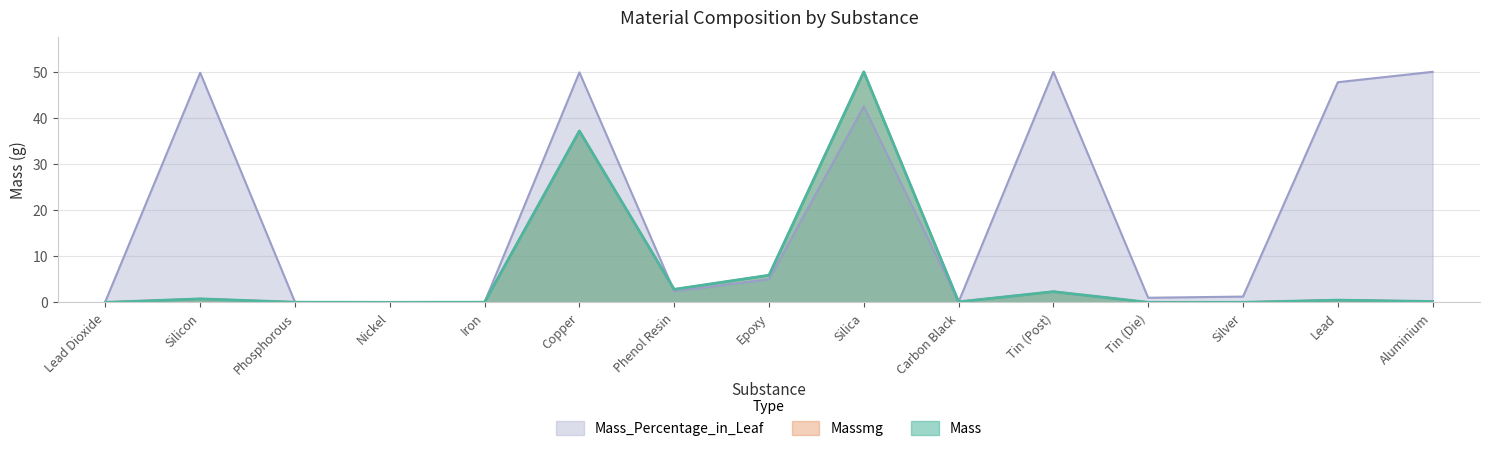

Rank the categories by Mass value from highest to lowest.

Silica, Copper, Epoxy, Phenol Resin, Tin (Post), Silicon, Lead, Aluminium, Carbon Black, Phosphorous, Iron, Silver, Nickel, Tin (Die), Lead Dioxide